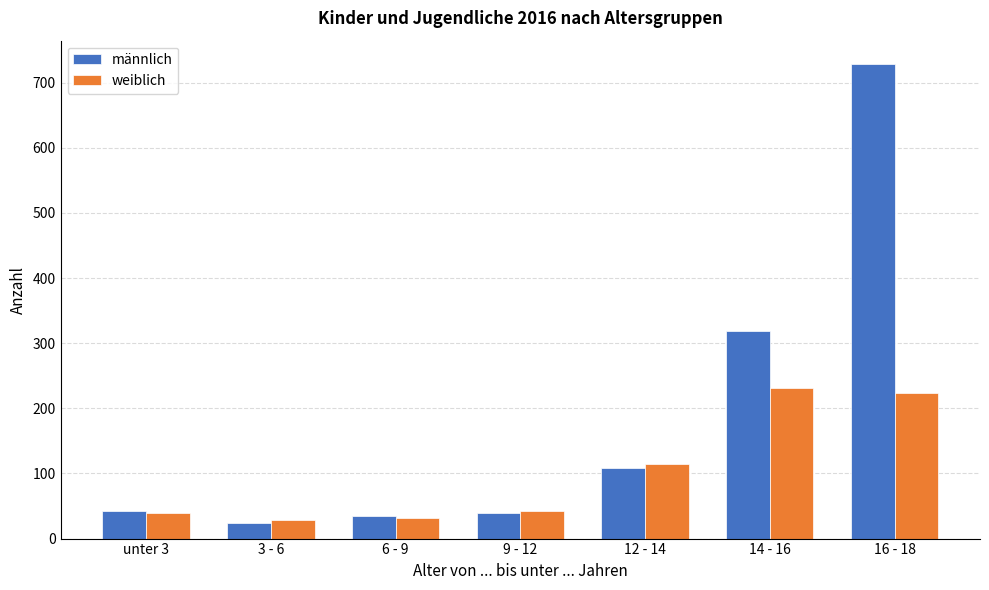

What is the sum of all männlich values?

1295